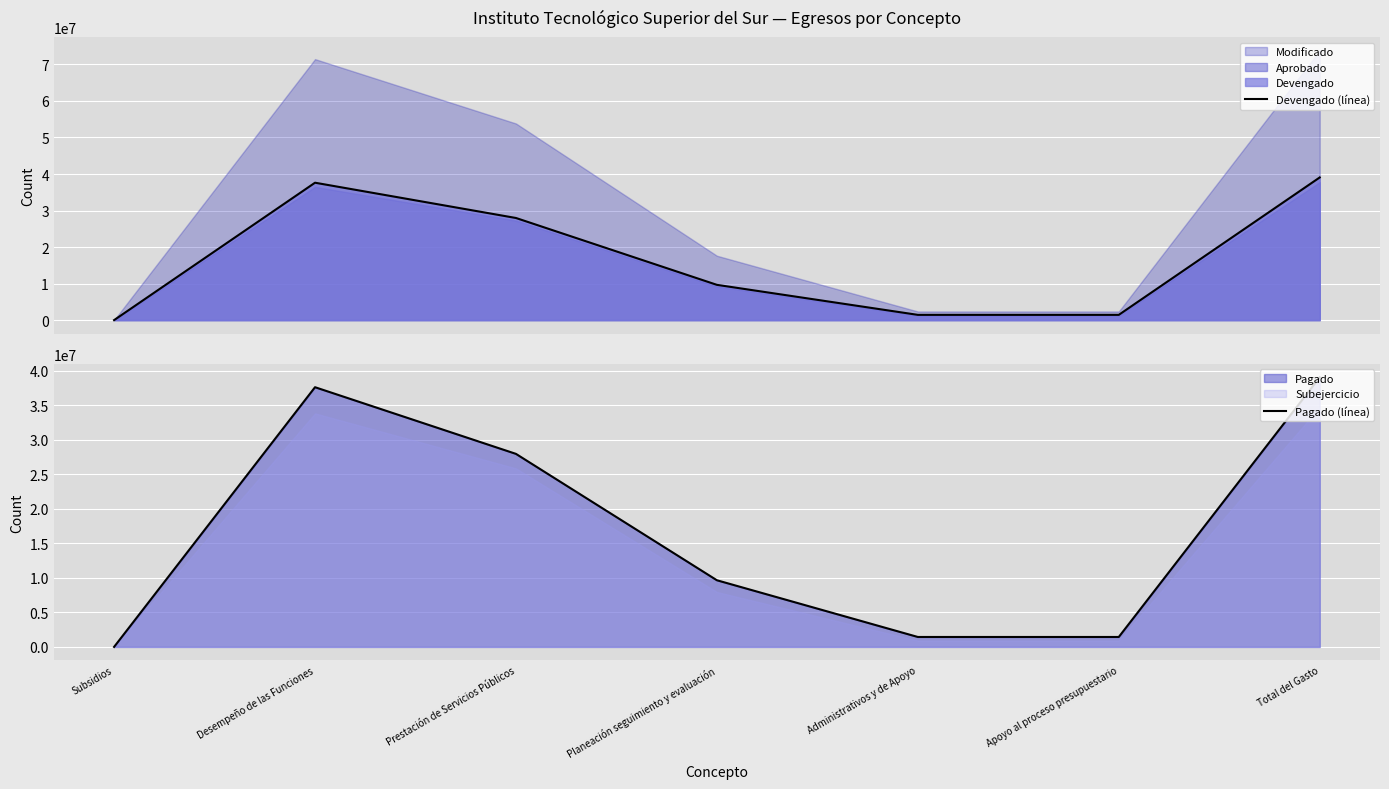

Between Subsidios and Apoyo al proceso presupuestario, which series saw the biggest shift?

Devengado (línea)